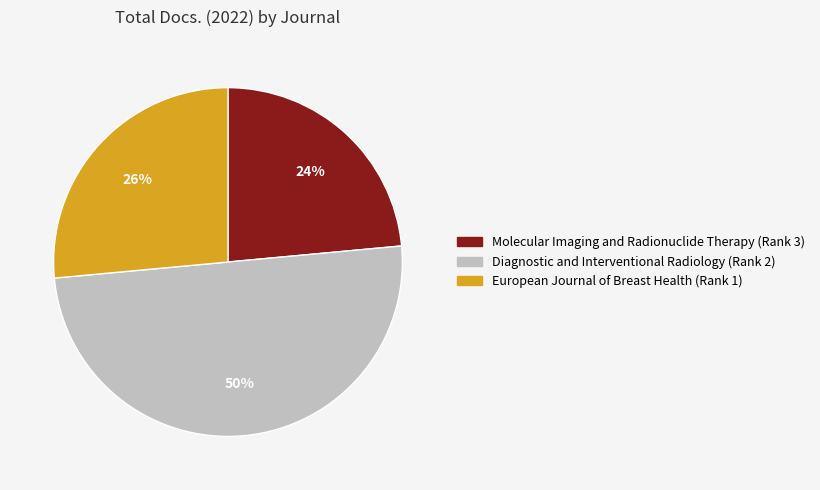

To the nearest percent, what portion does European Journal of Breast Health (Rank 1) represent?

26%